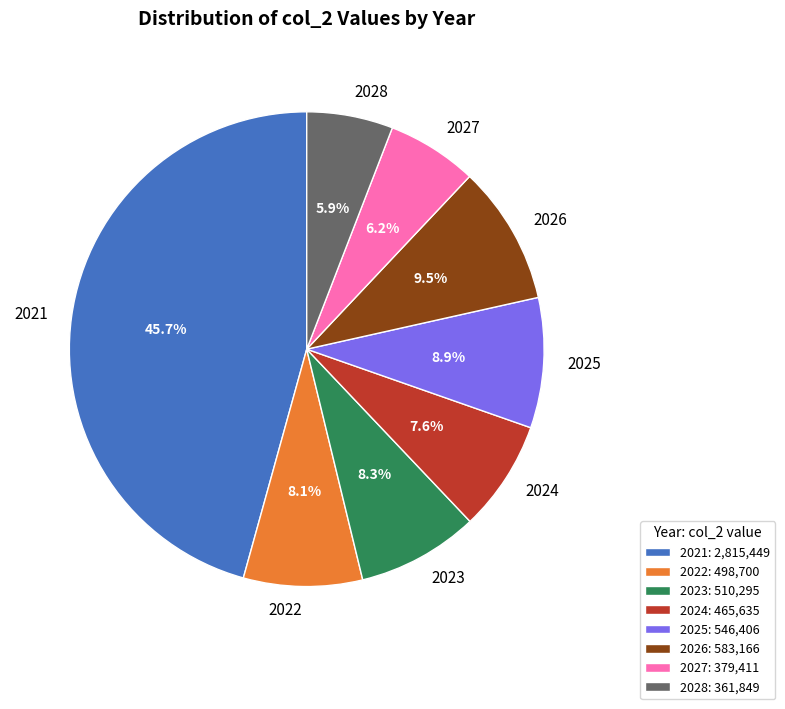

To the nearest percent, what is the average slice percentage?

12%